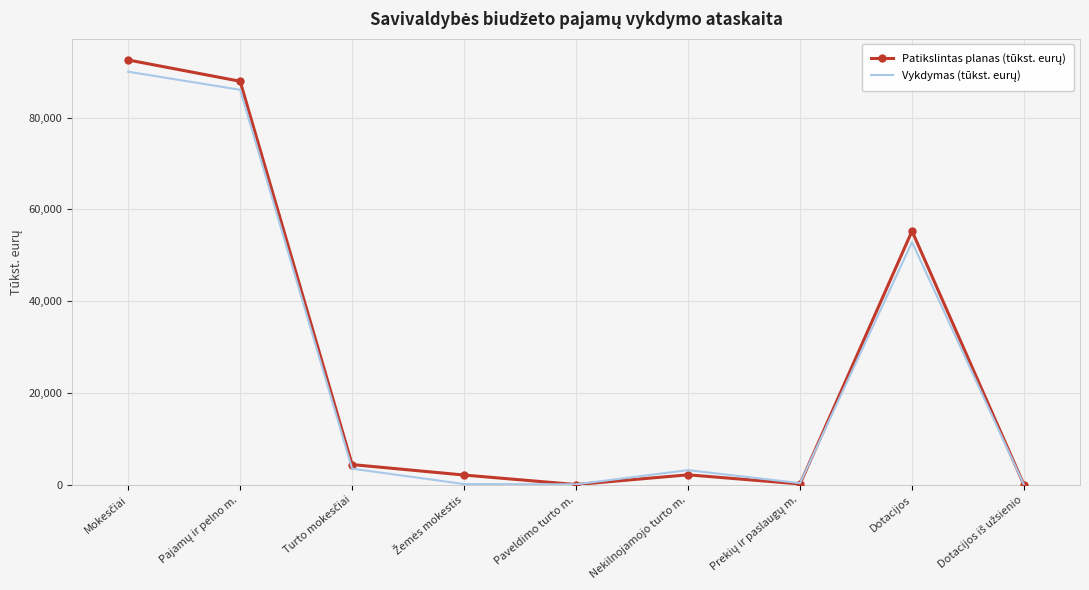

What is the maximum value shown in the chart?

92557.7